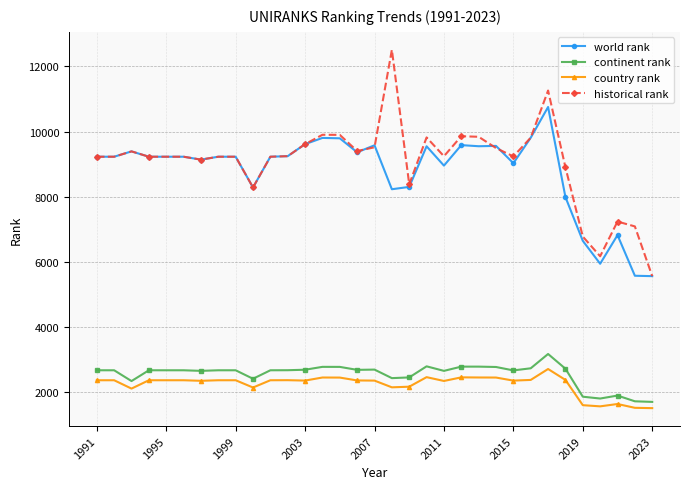

What is the highest value of the world rank series?

10756